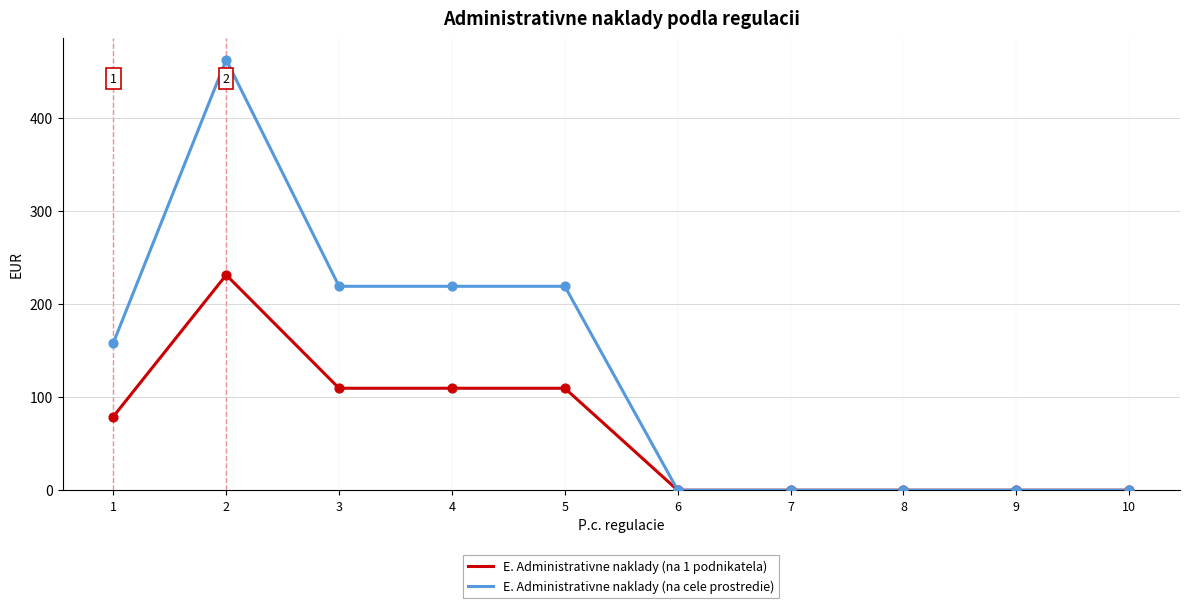

Is the value of E. Administrativne naklady (na cele prostredie) at 6 greater than the value of E. Administrativne naklady (na 1 podnikatela) at 2?

No